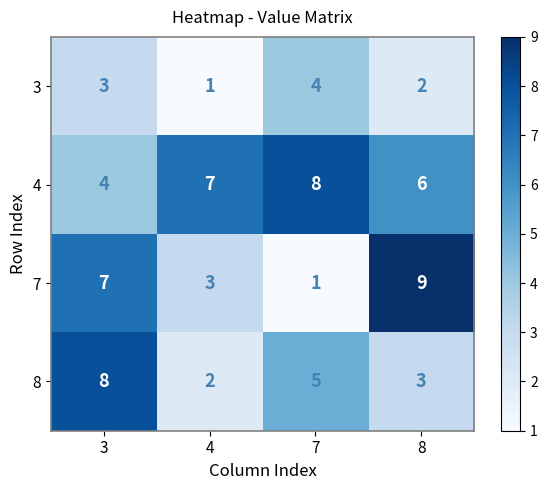

Count the number of categories in the chart.

4